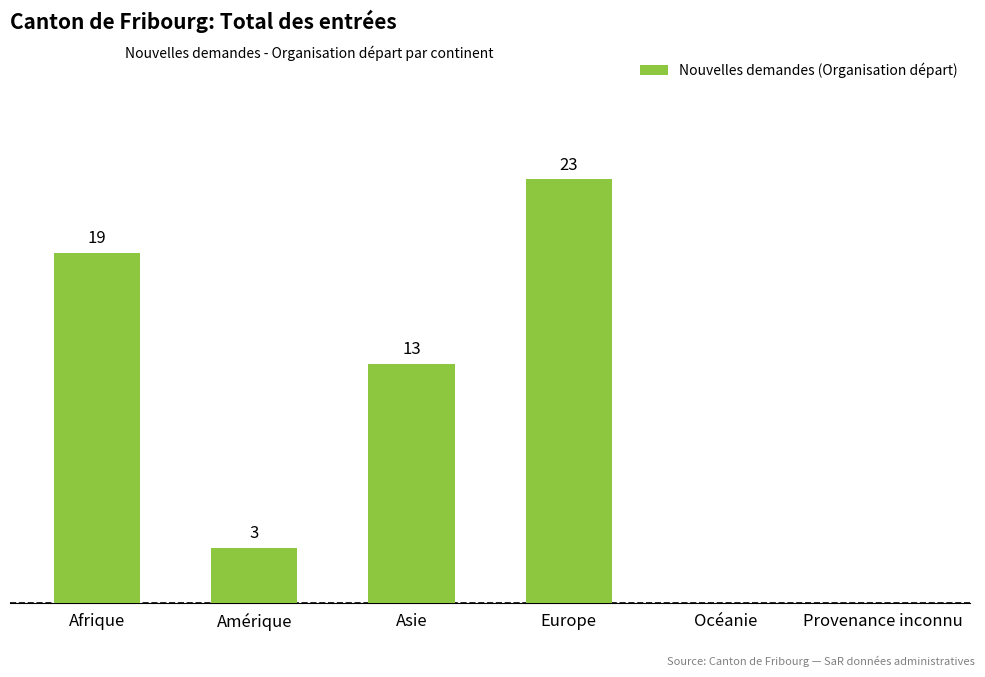

Which has a higher value, Asie or Afrique?

Afrique